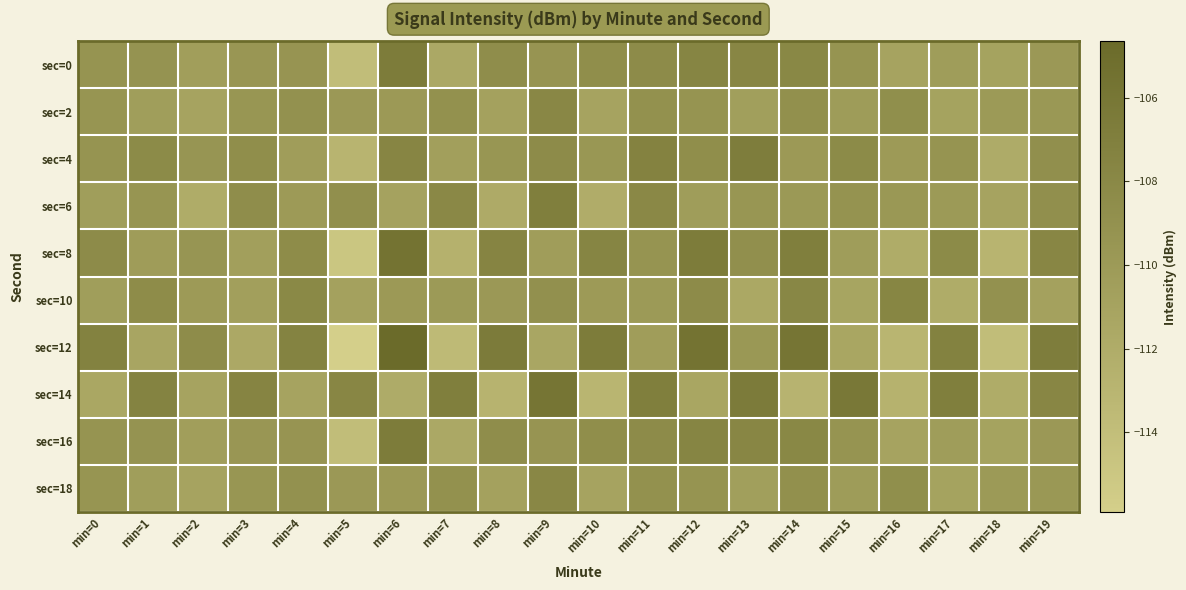

Reading left to right, transcribe all the data shown in this chart.

sec=0: min=0=-109.3	min=1=-109.3	min=2=-110.5	min=3=-109.6	min=4=-109.4	min=5=-113.9	min=6=-106.6	min=7=-111.6	min=8=-108.6	min=9=-109.4	min=10=-108.6	min=11=-108.3	min=12=-107.6	min=13=-107.8	min=14=-107.9	min=15=-109.3	min=16=-111.0	min=17=-110.3	min=18=-110.9	min=19=-109.8
sec=2: min=0=-109.4	min=1=-110.4	min=2=-111.0	min=3=-109.6	min=4=-109.0	min=5=-109.8	min=6=-109.9	min=7=-109.0	min=8=-110.8	min=9=-107.9	min=10=-111.1	min=11=-109.0	min=12=-109.3	min=13=-110.5	min=14=-108.8	min=15=-110.2	min=16=-108.7	min=17=-111.0	min=18=-110.0	min=19=-109.8
sec=4: min=0=-109.3	min=1=-108.3	min=2=-109.5	min=3=-108.6	min=4=-110.4	min=5=-112.9	min=6=-107.6	min=7=-110.6	min=8=-109.6	min=9=-108.4	min=10=-109.6	min=11=-107.3	min=12=-108.6	min=13=-106.8	min=14=-109.9	min=15=-108.3	min=16=-110.0	min=17=-109.3	min=18=-111.9	min=19=-108.8
sec=6: min=0=-110.4	min=1=-109.4	min=2=-112.0	min=3=-108.6	min=4=-110.0	min=5=-108.8	min=6=-110.9	min=7=-108.0	min=8=-111.8	min=9=-106.9	min=10=-112.1	min=11=-108.0	min=12=-110.3	min=13=-109.5	min=14=-109.8	min=15=-109.2	min=16=-109.7	min=17=-110.0	min=18=-111.0	min=19=-108.8
sec=8: min=0=-108.3	min=1=-110.3	min=2=-109.5	min=3=-110.6	min=4=-108.4	min=5=-114.9	min=6=-105.6	min=7=-112.6	min=8=-107.6	min=9=-110.4	min=10=-107.6	min=11=-109.3	min=12=-106.6	min=13=-108.8	min=14=-106.9	min=15=-110.3	min=16=-112.0	min=17=-108.3	min=18=-112.9	min=19=-107.8
sec=10: min=0=-110.4	min=1=-108.4	min=2=-110.0	min=3=-110.6	min=4=-108.0	min=5=-110.8	min=6=-109.9	min=7=-110.0	min=8=-109.8	min=9=-108.9	min=10=-110.1	min=11=-110.0	min=12=-108.3	min=13=-111.5	min=14=-107.8	min=15=-111.2	min=16=-107.7	min=17=-112.0	min=18=-109.0	min=19=-110.8
sec=12: min=0=-107.3	min=1=-111.3	min=2=-108.5	min=3=-111.6	min=4=-107.4	min=5=-115.9	min=6=-104.6	min=7=-113.6	min=8=-106.6	min=9=-111.4	min=10=-106.6	min=11=-110.3	min=12=-105.6	min=13=-109.8	min=14=-105.9	min=15=-111.3	min=16=-113.0	min=17=-107.3	min=18=-113.9	min=19=-106.8
sec=14: min=0=-111.4	min=1=-107.4	min=2=-111.0	min=3=-107.6	min=4=-111.0	min=5=-107.8	min=6=-111.9	min=7=-107.0	min=8=-112.8	min=9=-105.9	min=10=-113.1	min=11=-107.0	min=12=-111.3	min=13=-106.5	min=14=-112.8	min=15=-106.2	min=16=-112.7	min=17=-107.0	min=18=-112.0	min=19=-107.8
sec=16: min=0=-109.3	min=1=-109.3	min=2=-110.5	min=3=-109.6	min=4=-109.4	min=5=-113.9	min=6=-106.6	min=7=-111.6	min=8=-108.6	min=9=-109.4	min=10=-108.6	min=11=-108.3	min=12=-107.6	min=13=-107.8	min=14=-107.9	min=15=-109.3	min=16=-111.0	min=17=-110.3	min=18=-110.9	min=19=-109.8
sec=18: min=0=-109.4	min=1=-110.4	min=2=-111.0	min=3=-109.6	min=4=-109.0	min=5=-109.8	min=6=-109.9	min=7=-109.0	min=8=-110.8	min=9=-107.9	min=10=-111.1	min=11=-109.0	min=12=-109.3	min=13=-110.5	min=14=-108.8	min=15=-110.2	min=16=-108.7	min=17=-111.0	min=18=-110.0	min=19=-109.8